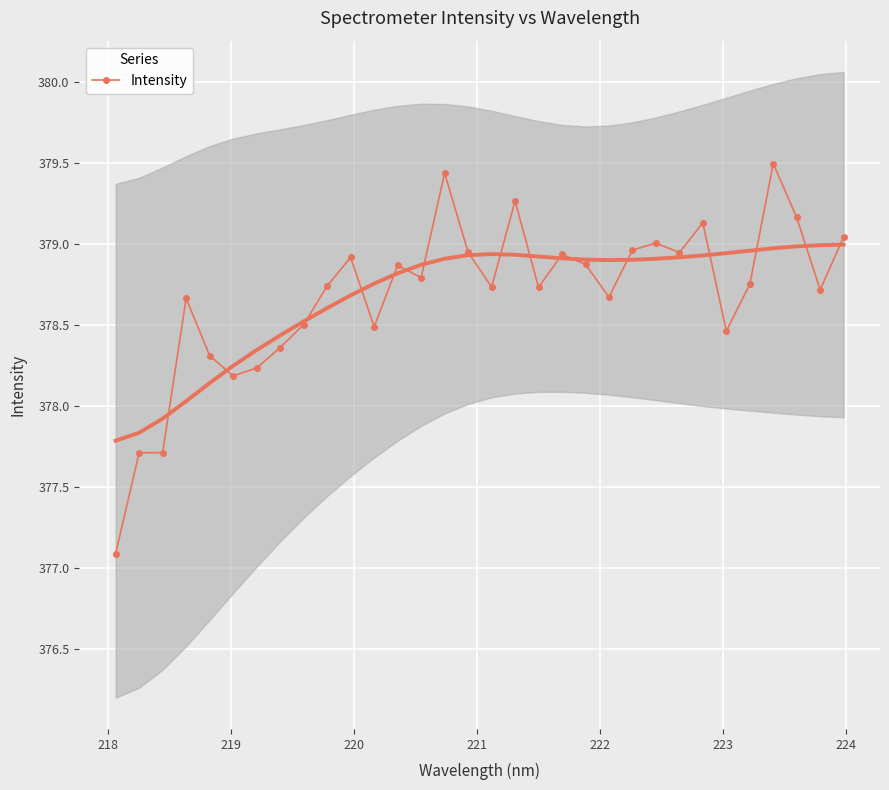

True or false: Intensity has more than 2 interior local peaks.

True